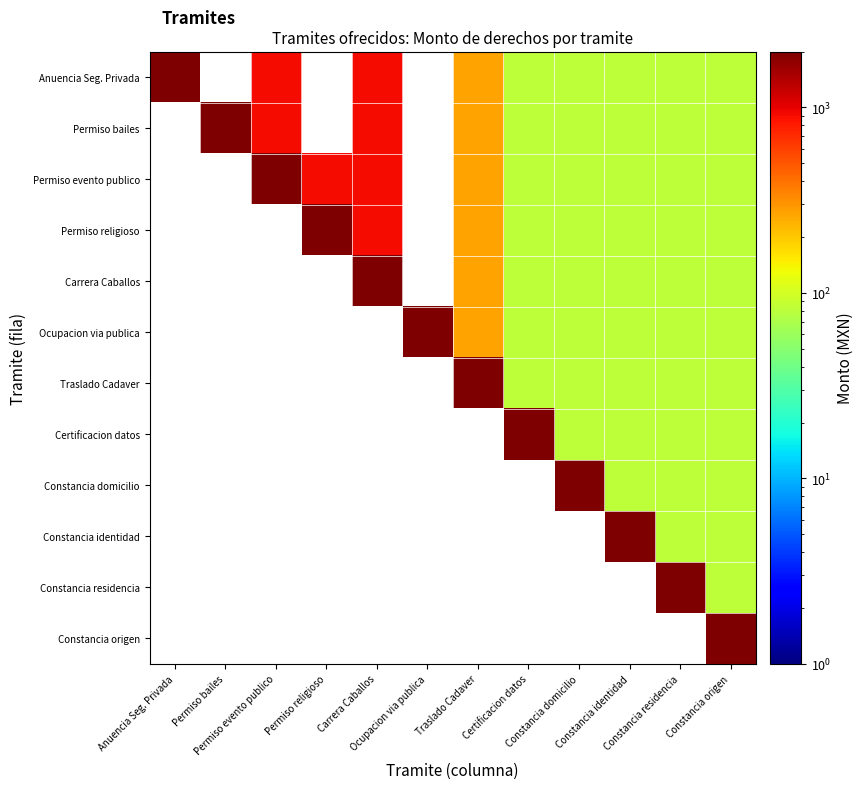

Count the number of data series in this chart.

12